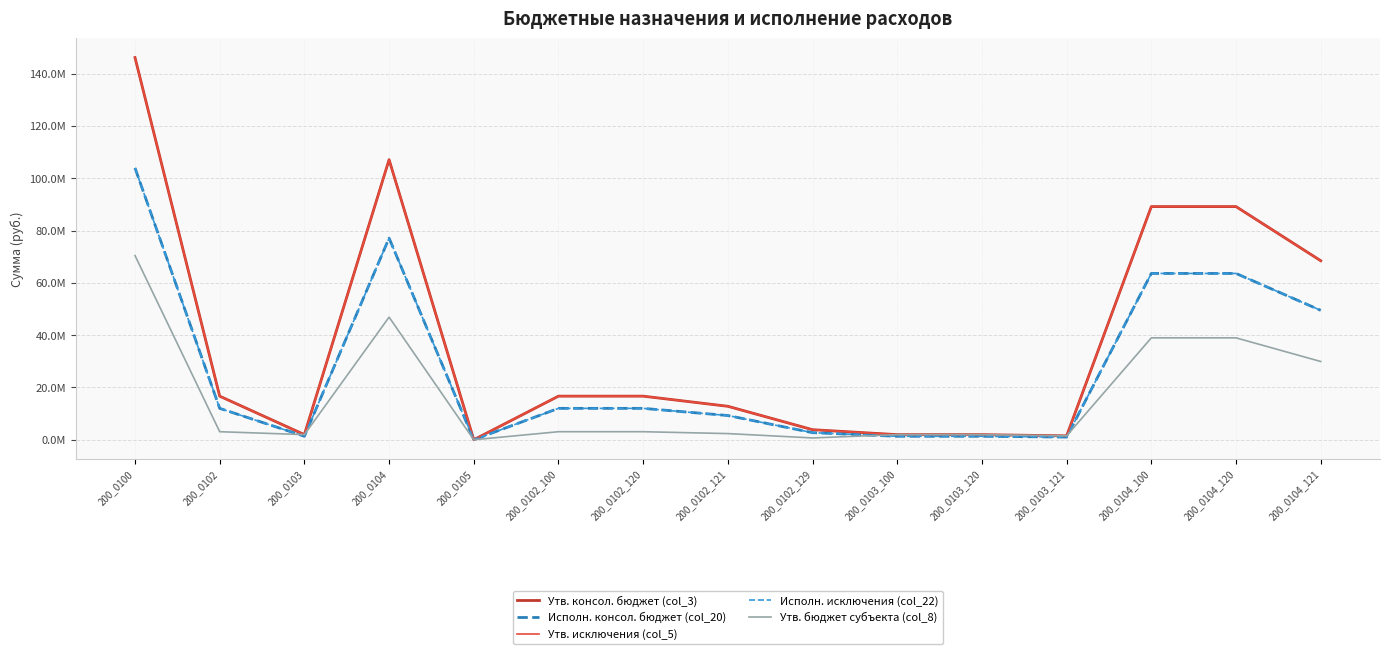

Does the chart have visible grid lines?

Yes